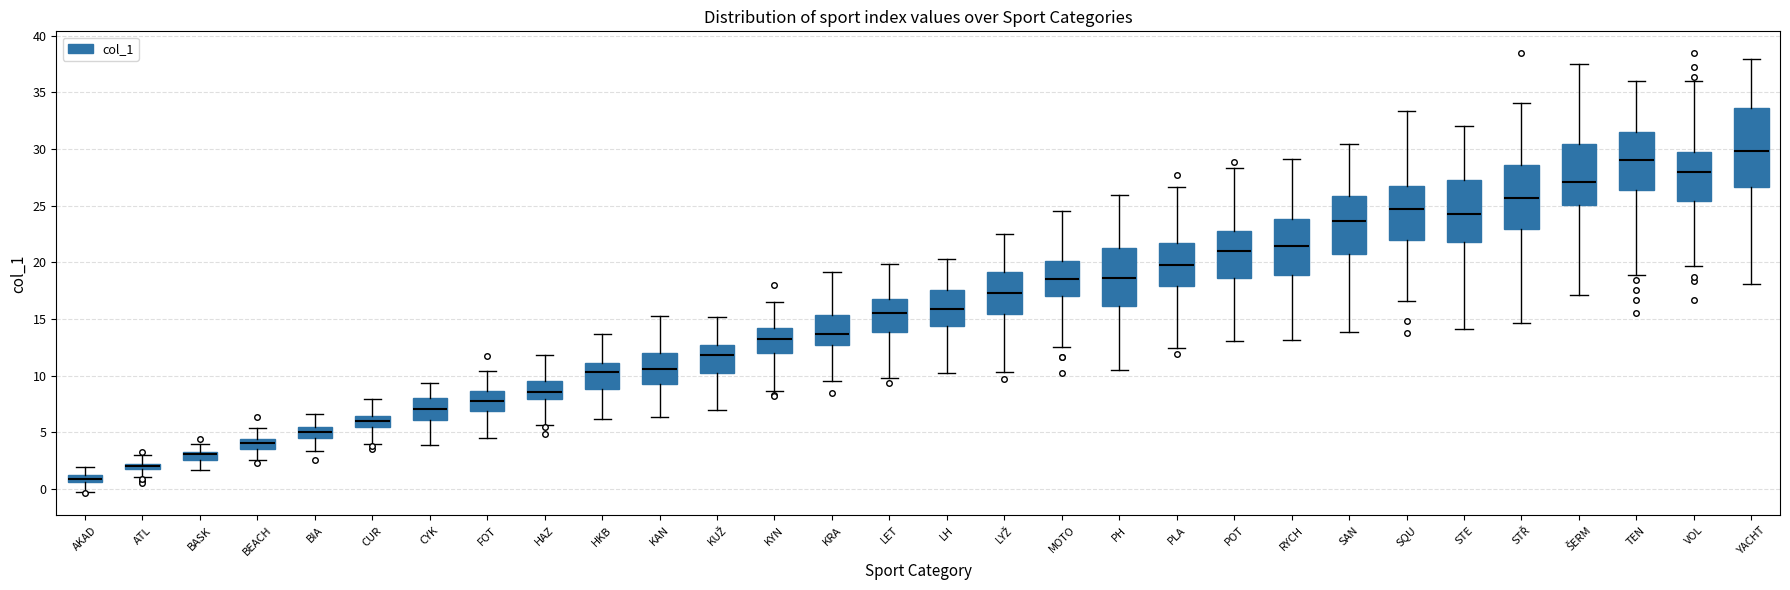

Which box's median line is the lowest?

AKAD